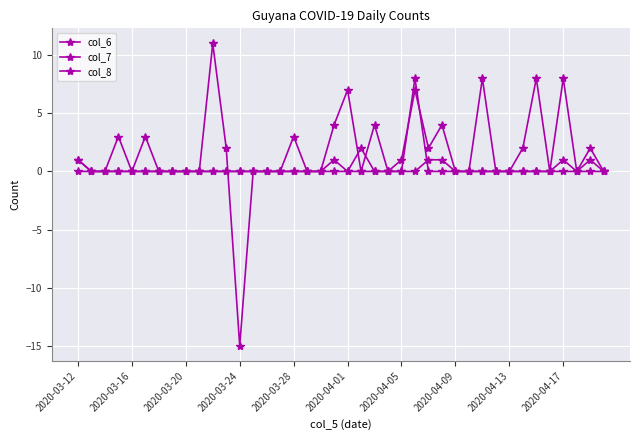

How many distinct data groups are displayed?

3